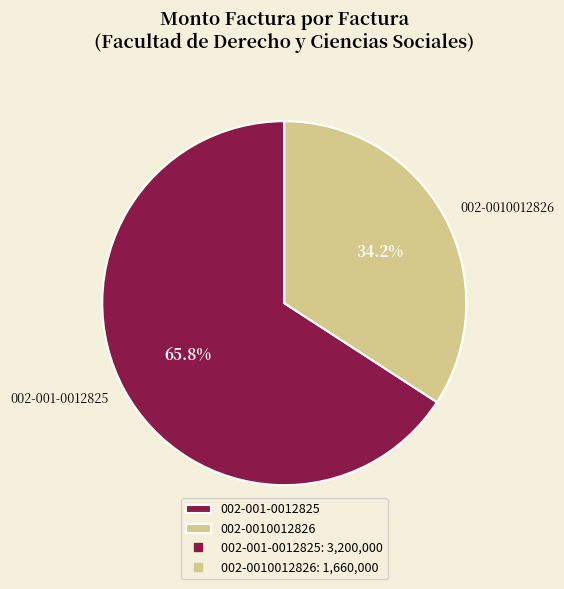

To the nearest percent, what is the difference between the 002-001-0012825 and 002-0010012826 slice percentages?

32%